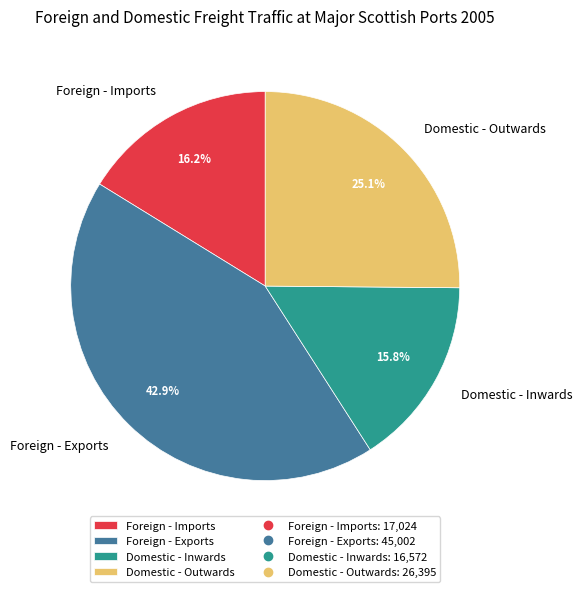

To the nearest percent, what is the difference between the largest and smallest slice percentages?

27%